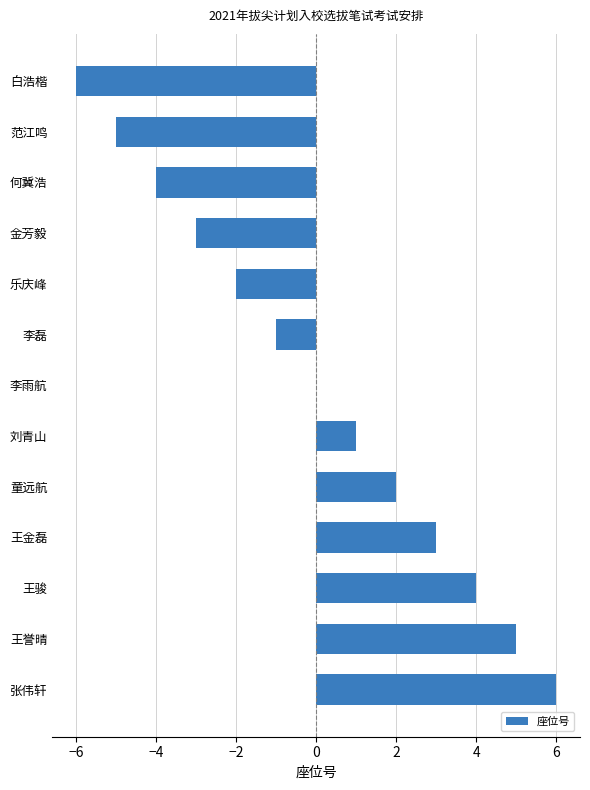

What is the change in value from 刘青山 to 王誉晴?

+4